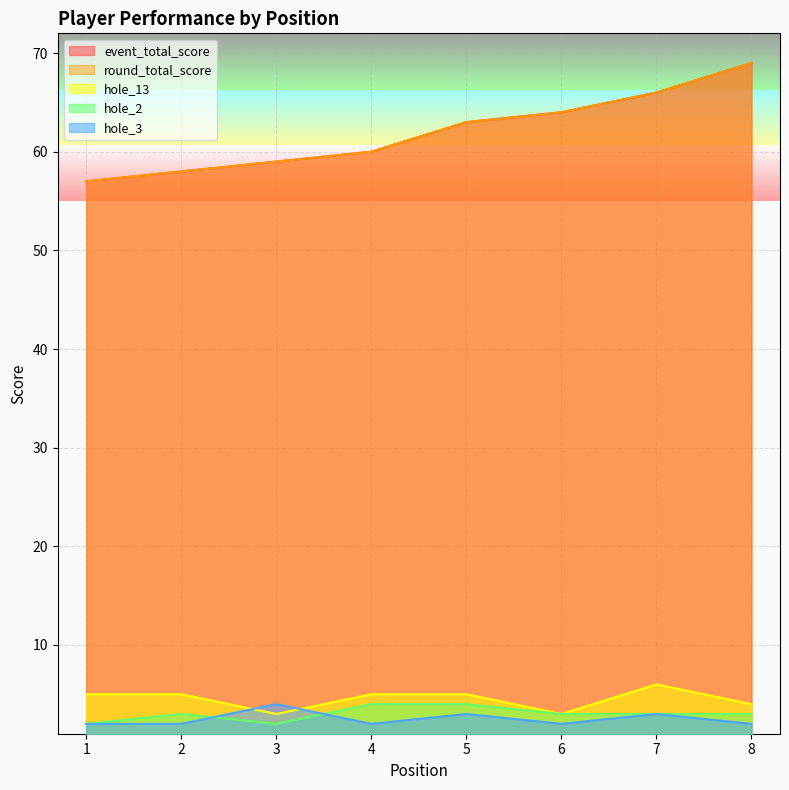

In hole_13, how many points are lower than both neighbors (excluding endpoints)?

2